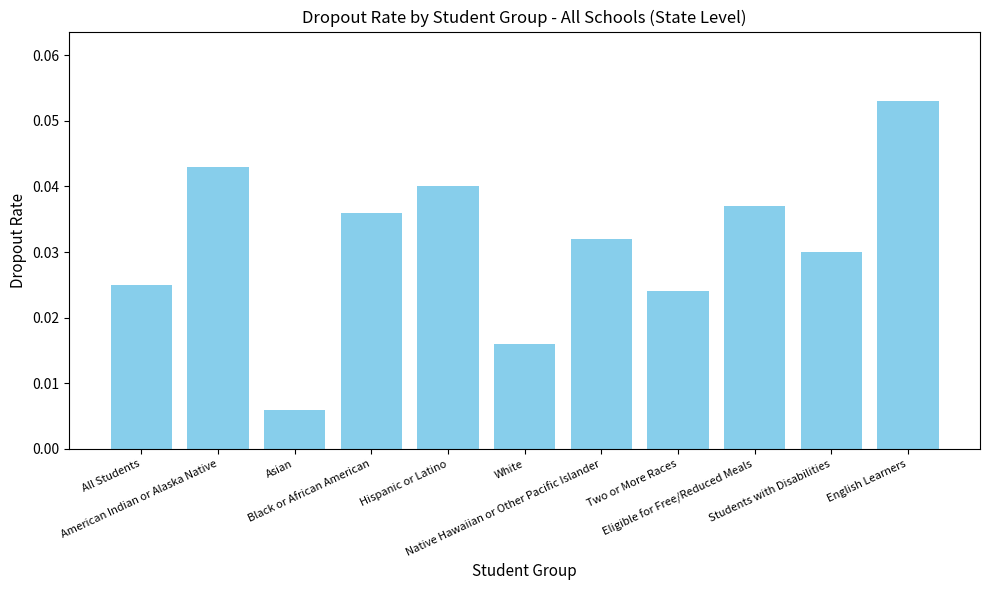

List the labels in order of value, largest first.

English Learners, American Indian or Alaska Native, Hispanic or Latino, Eligible for Free/Reduced Meals, Black or African American, Native Hawaiian or Other Pacific Islander, Students with Disabilities, All Students, Two or More Races, White, Asian